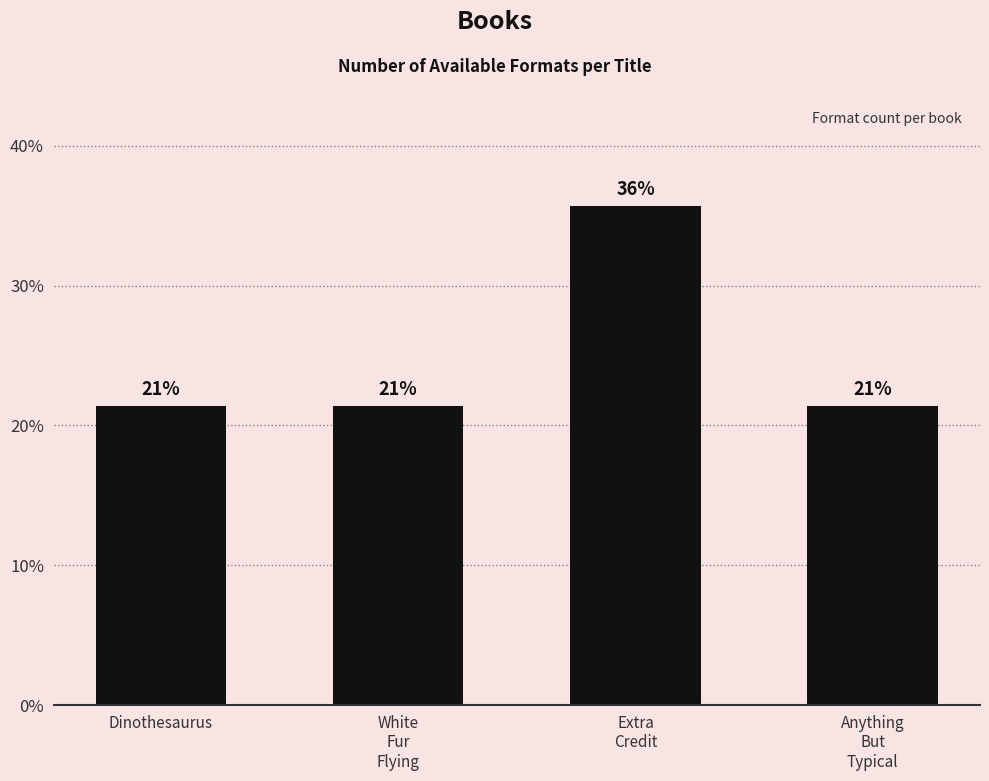

True or false: the data shows 35.7 at Extra
Credit.

True